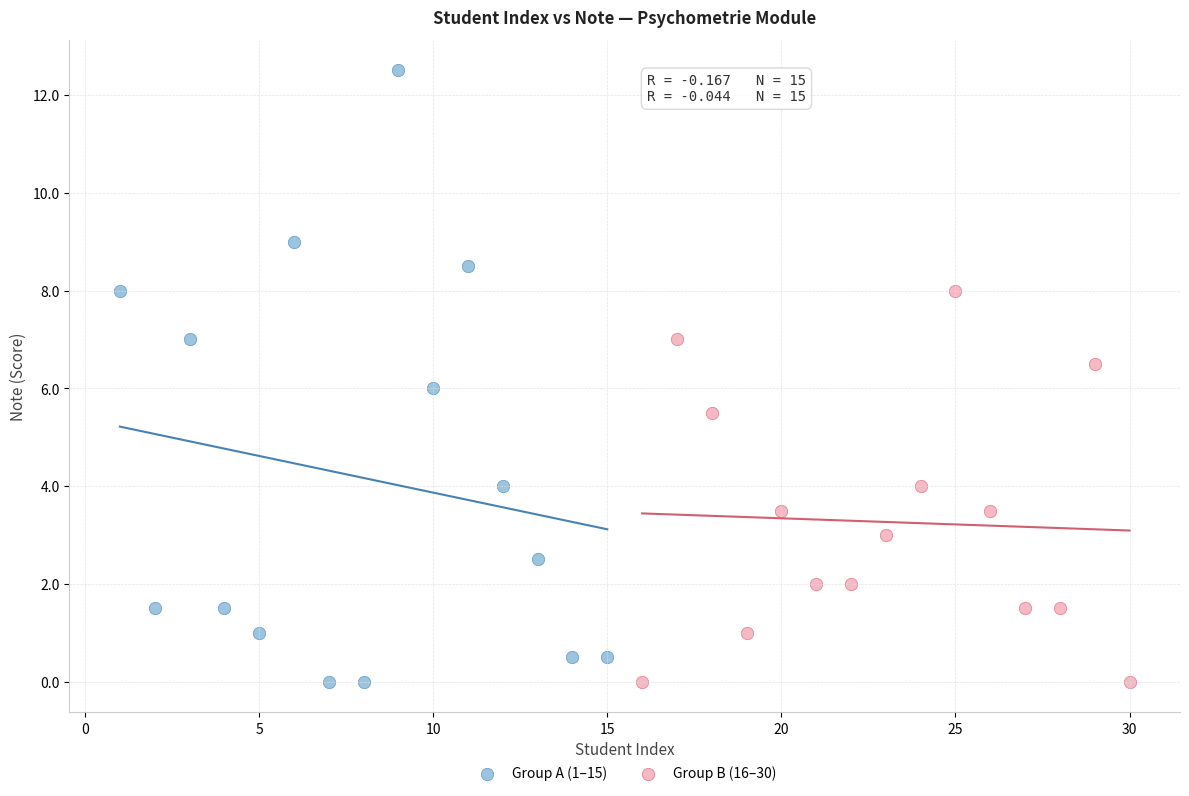

Which series has the widest spread of Y values?

Group A (1–15)